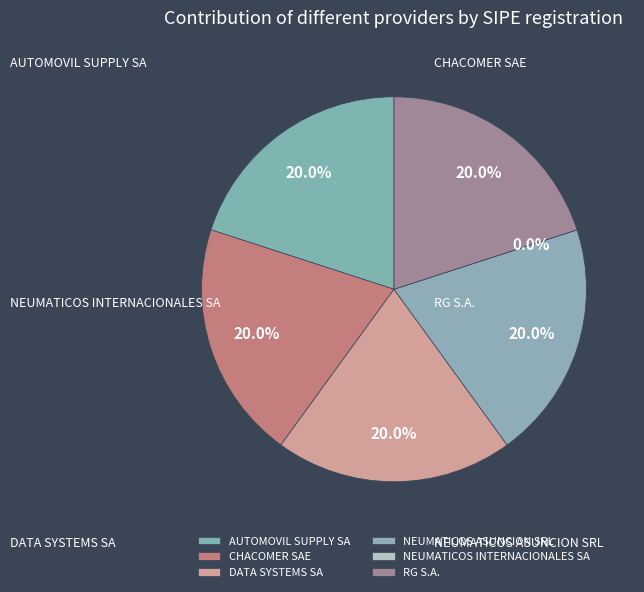

Count the number of slices in the pie.

6